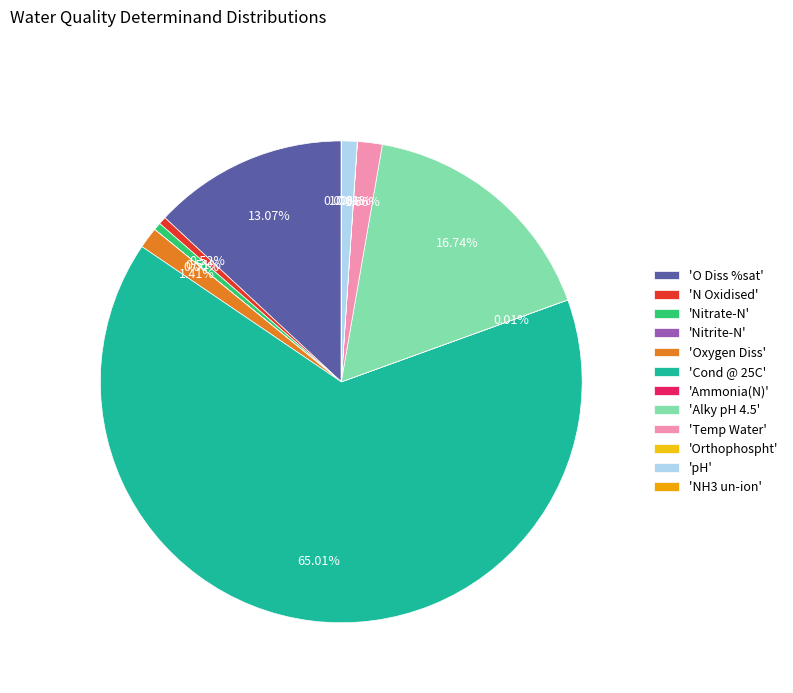

Rank the categories by value from lowest to highest.

NH3 un-ion, Nitrite-N, Ammonia(N), Orthophospht, Nitrate-N, N Oxidised, pH, Oxygen Diss, Temp Water, O Diss %sat, Alky pH 4.5, Cond @ 25C